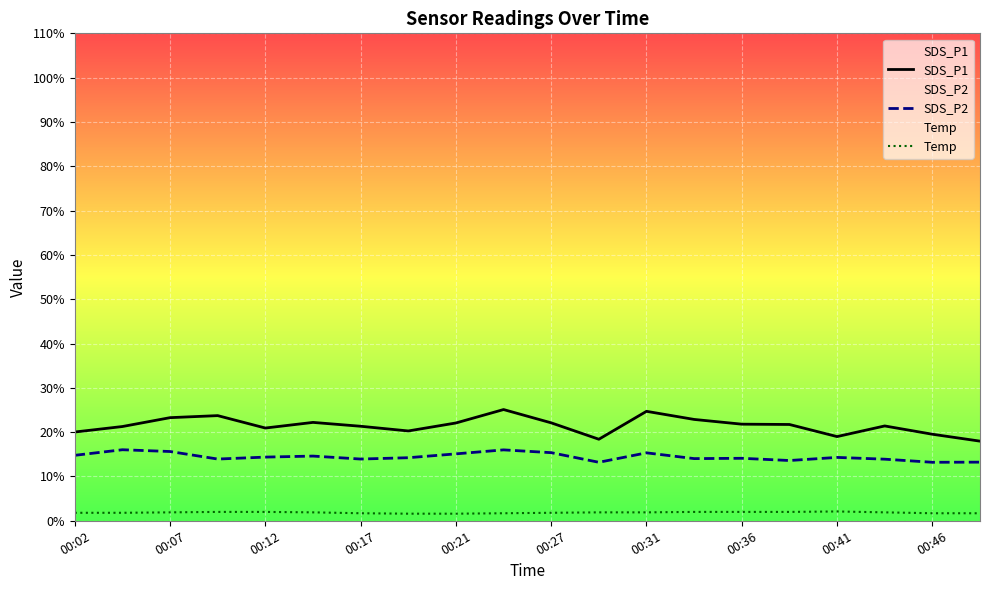

What is the lowest value of the SDS_P2 series?

13.2